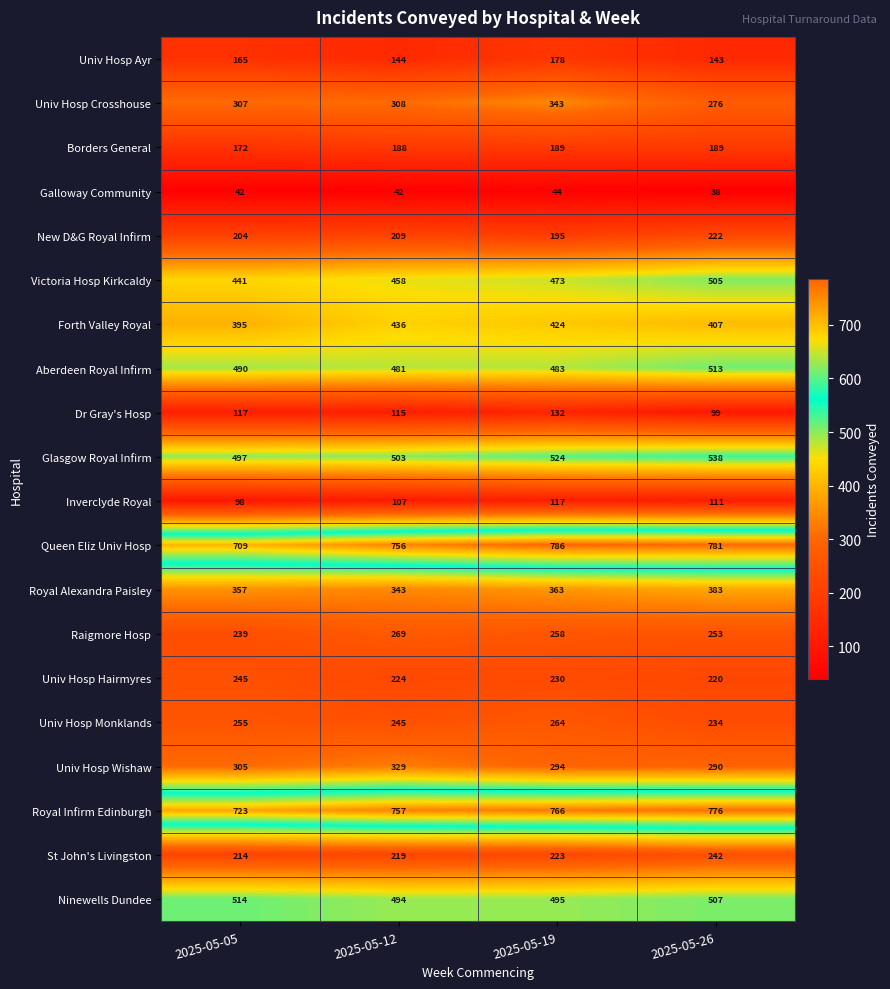

True or false: Univ Hosp Wishaw has a value of 294 at 2025-05-19.

True